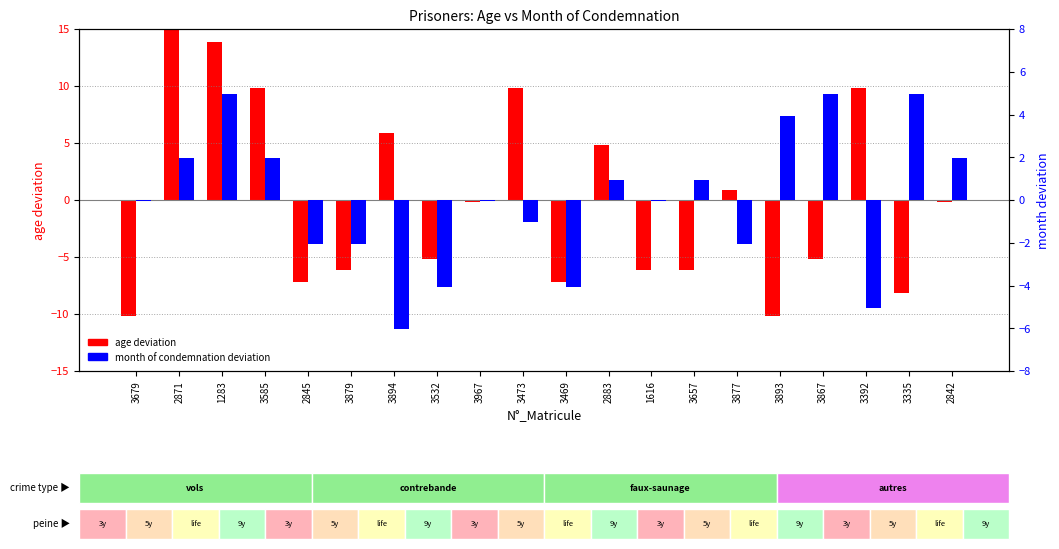

At which label does age deviation first exceed 0?

2871